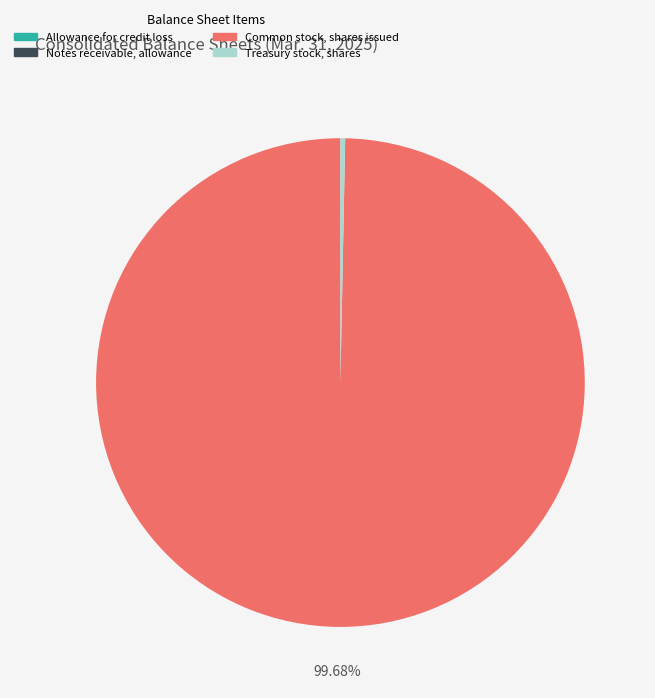

Between Treasury stock, shares and Common stock, shares issued, which is larger?

Common stock, shares issued